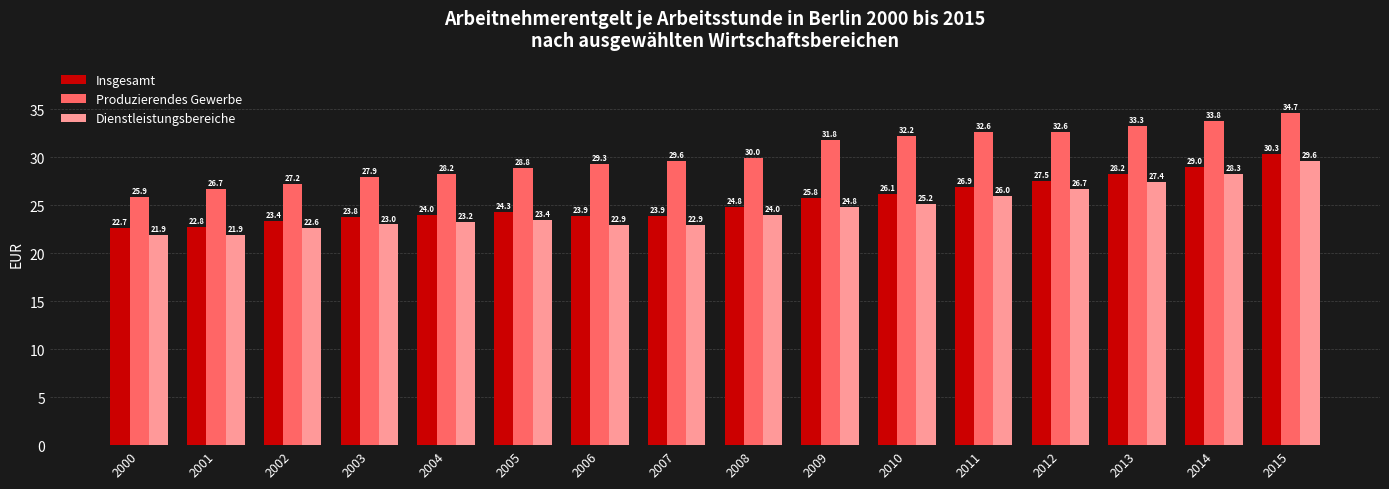

How many categories are shown in the chart?

16